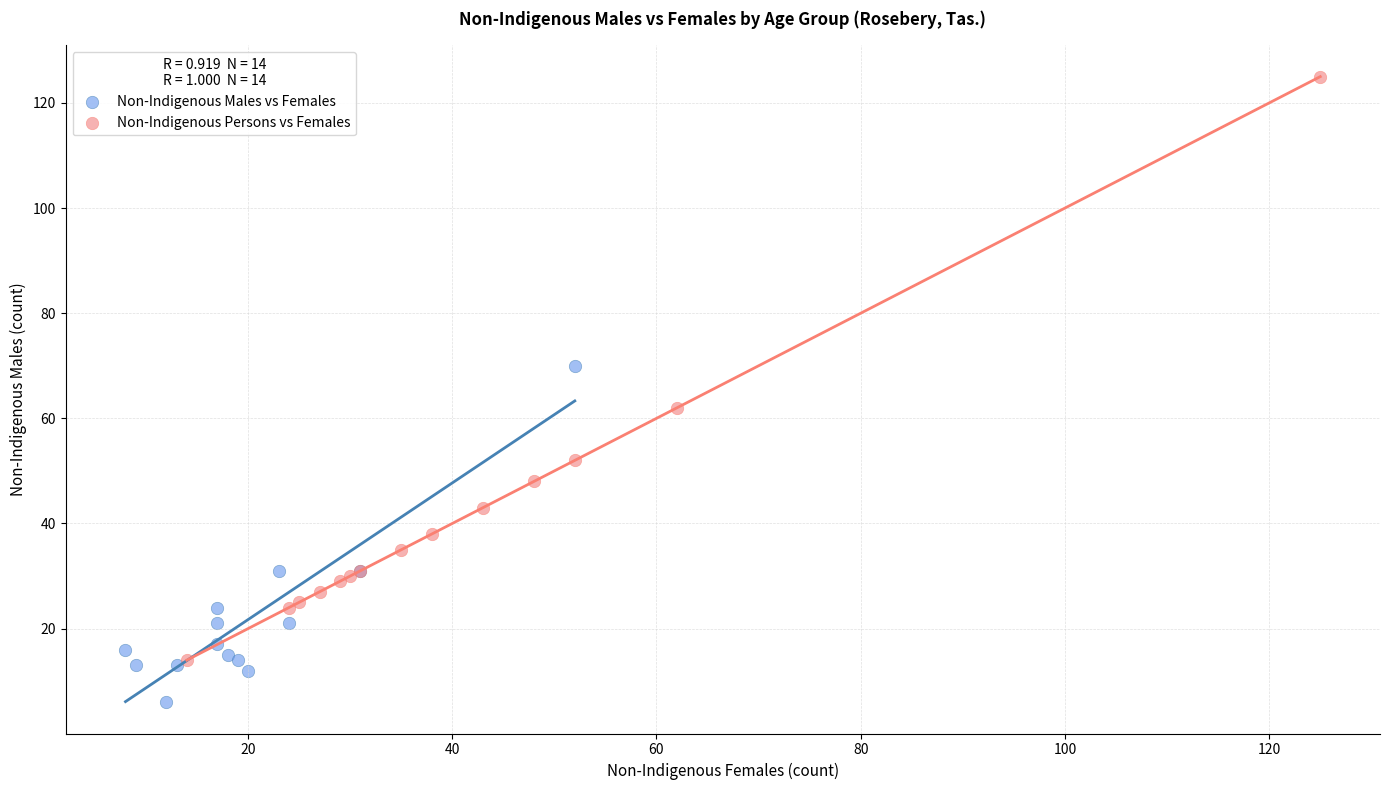

Which series reaches the minimum Y coordinate?

Non-Indigenous Males vs Females